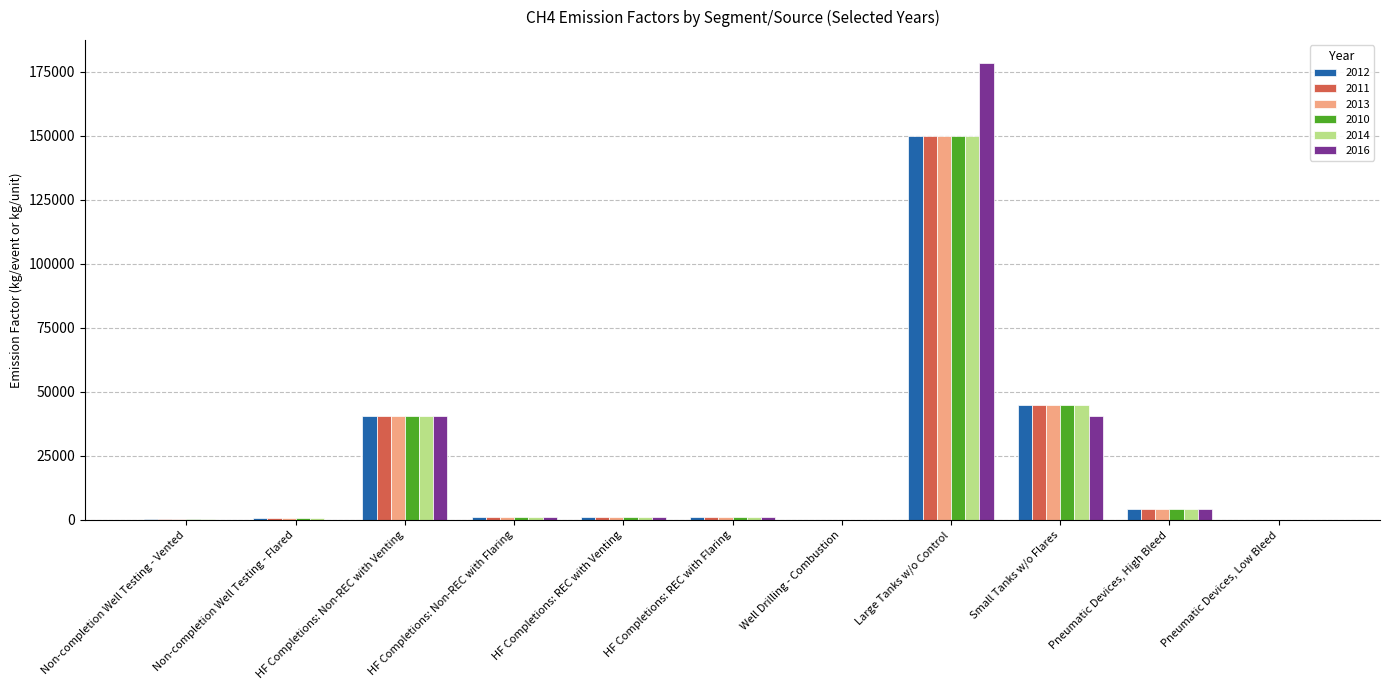

What are all the series names shown in the legend?

2012, 2011, 2013, 2010, 2014, 2016